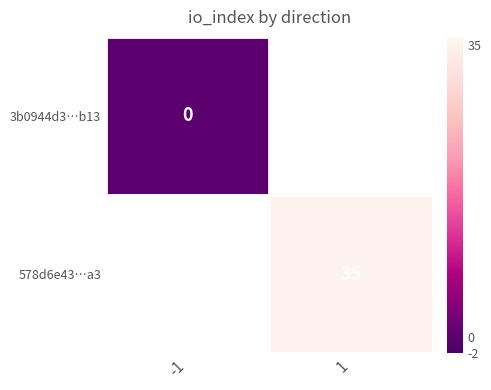

How many categories are shown in the chart?

2